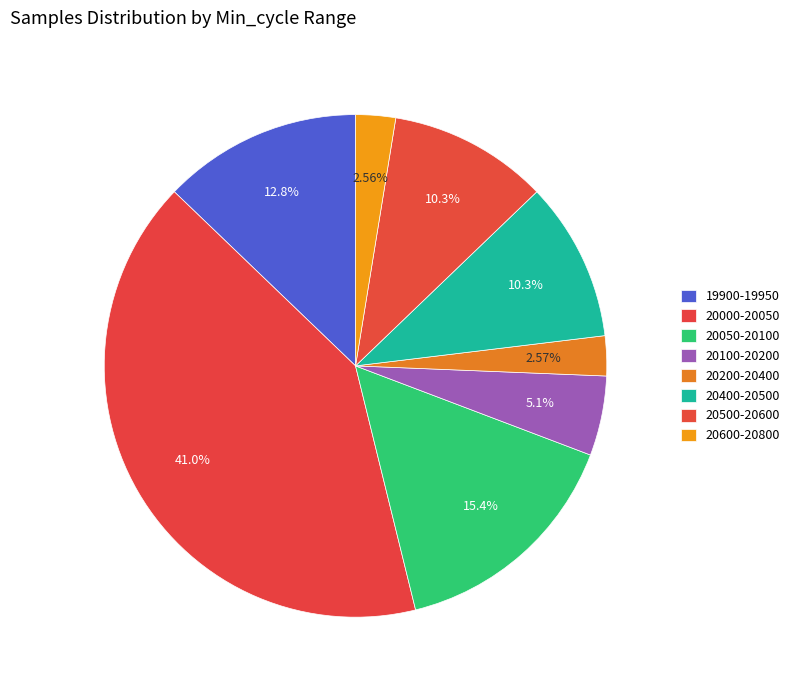

How many segments does this pie chart have?

8